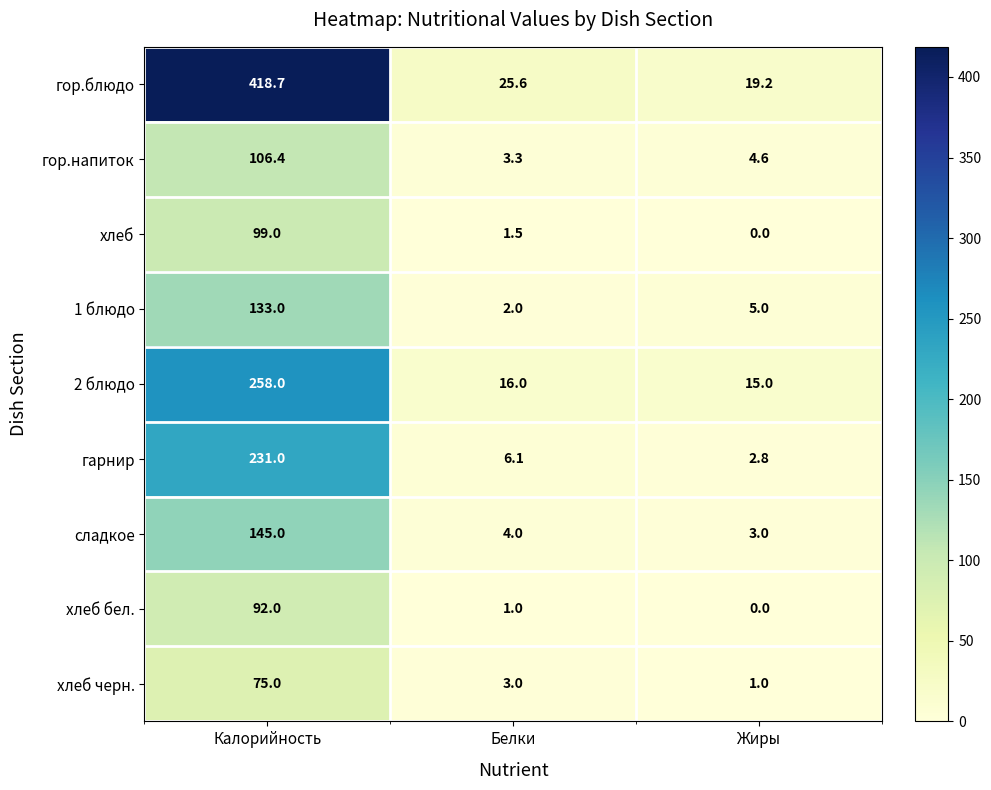

Reading left to right, transcribe all the data shown in this chart.

гор.блюдо: 418.7	25.6	19.2
гор.напиток: 106.4	3.3	4.6
хлеб: 99.0	1.5	0.0
1 блюдо: 133.0	2.0	5.0
2 блюдо: 258.0	16.0	15.0
гарнир: 231.0	6.1	2.8
сладкое: 145.0	4.0	3.0
хлеб бел.: 92.0	1.0	0.0
хлеб черн.: 75.0	3.0	1.0